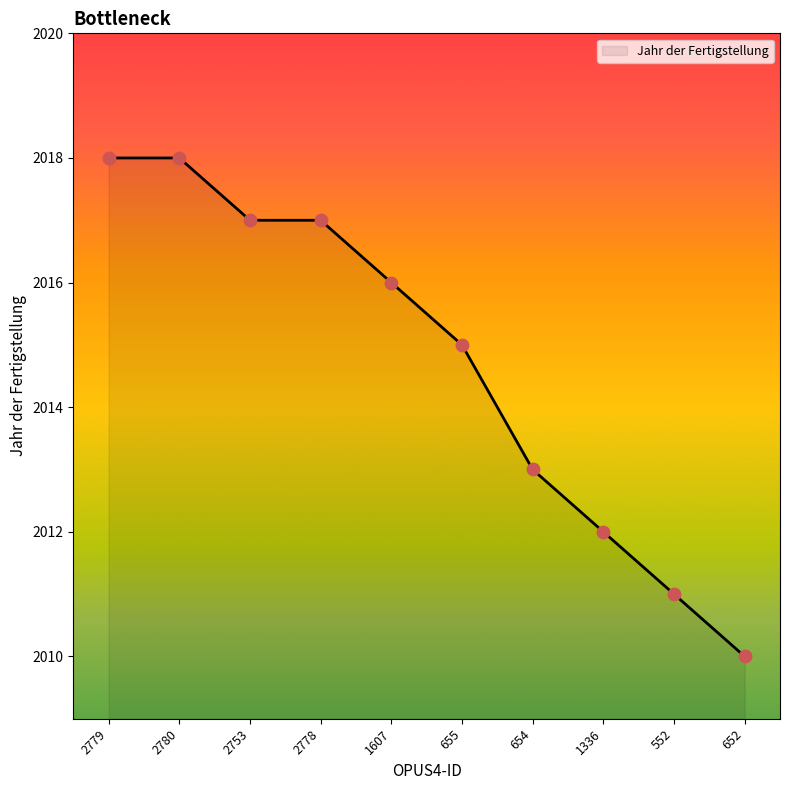

What is the change in value from 1607 to 1336?

-4